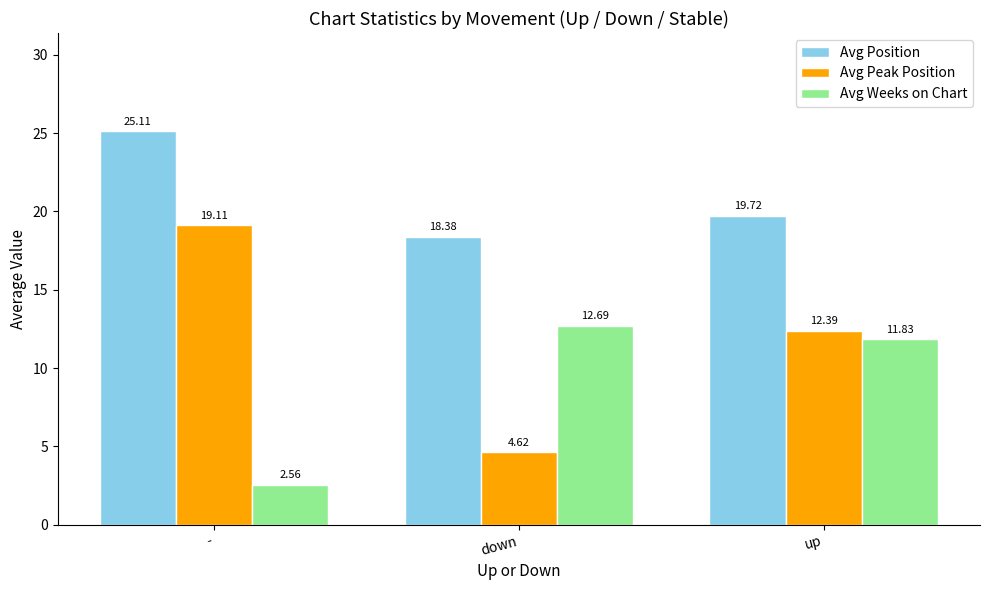

How many distinct data groups are displayed?

3